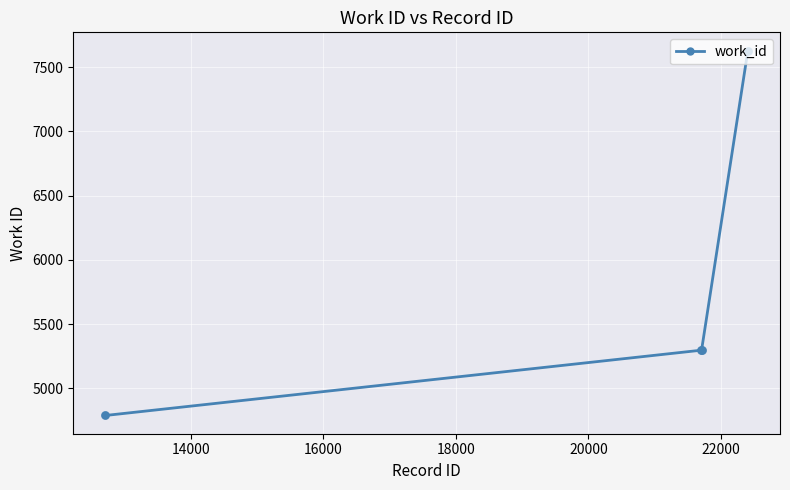

What is the sum of all values?

23015